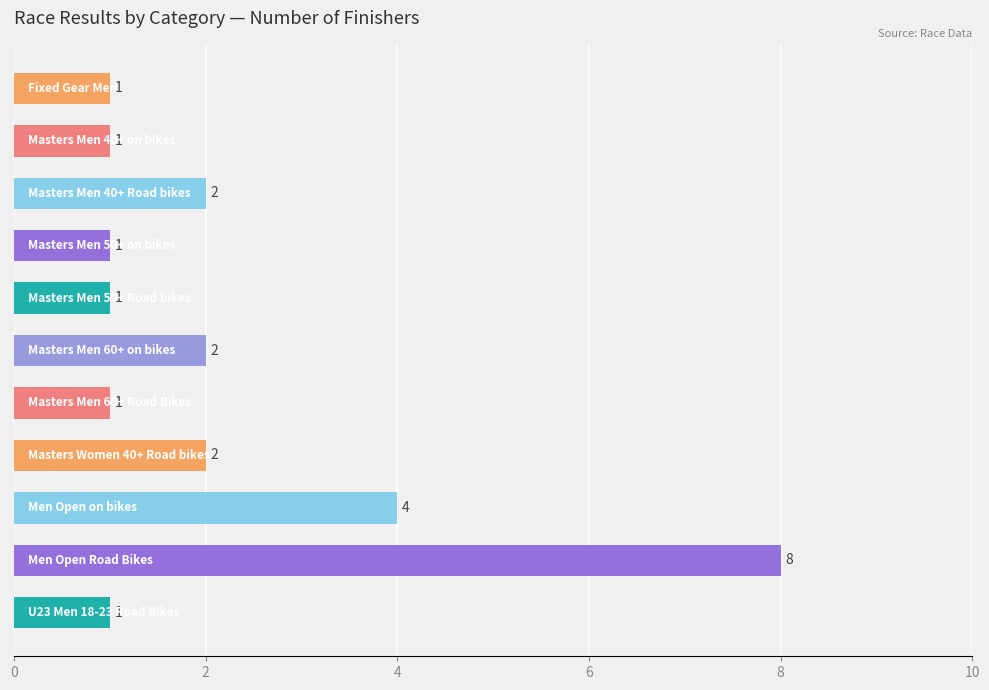

What is the sum of all values?

24